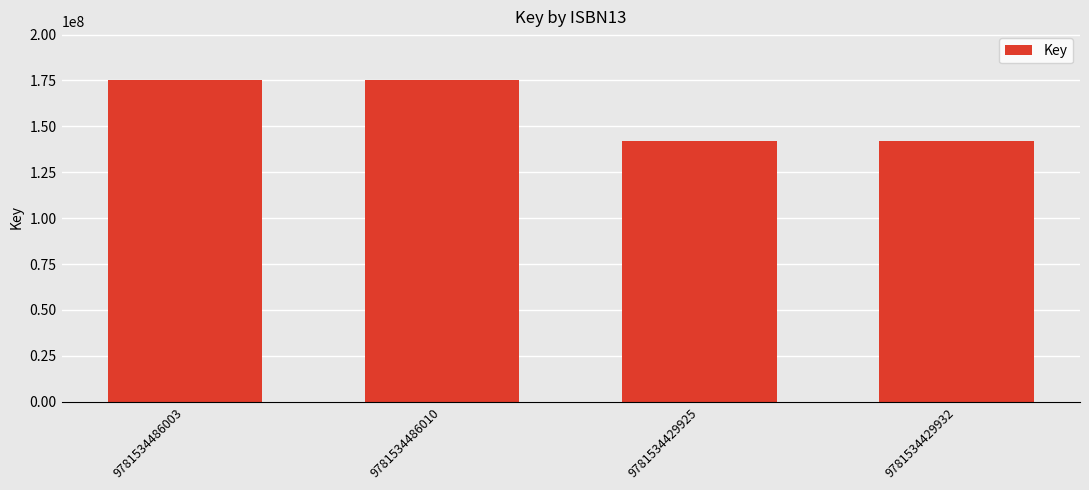

Does the chart contain any negative values?

No